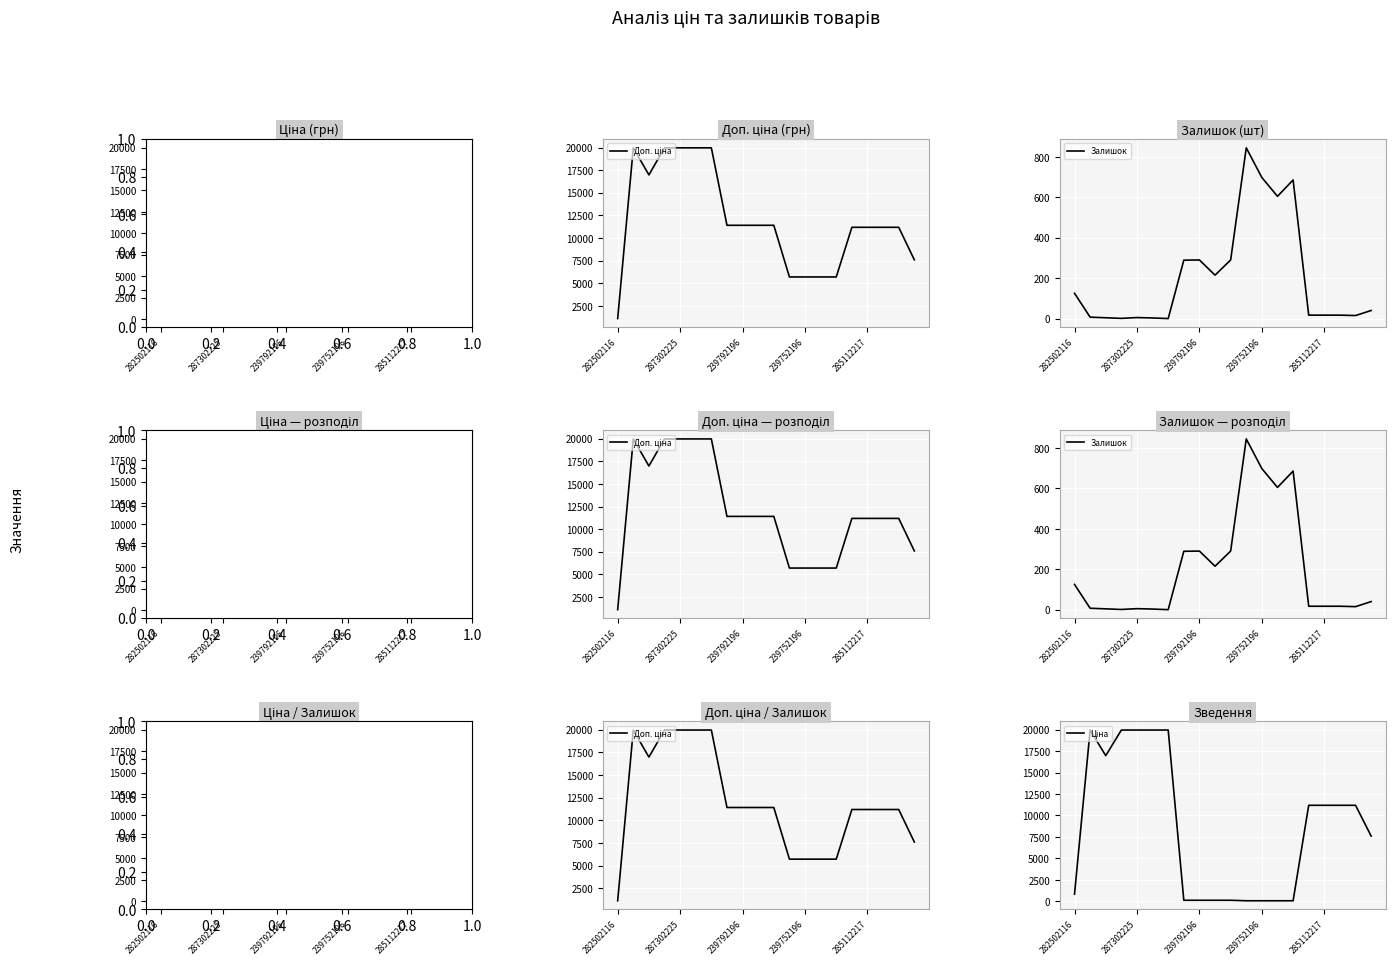

List the series in order of their overall mean, lowest first.

Залишок, Ціна, Доп. ціна